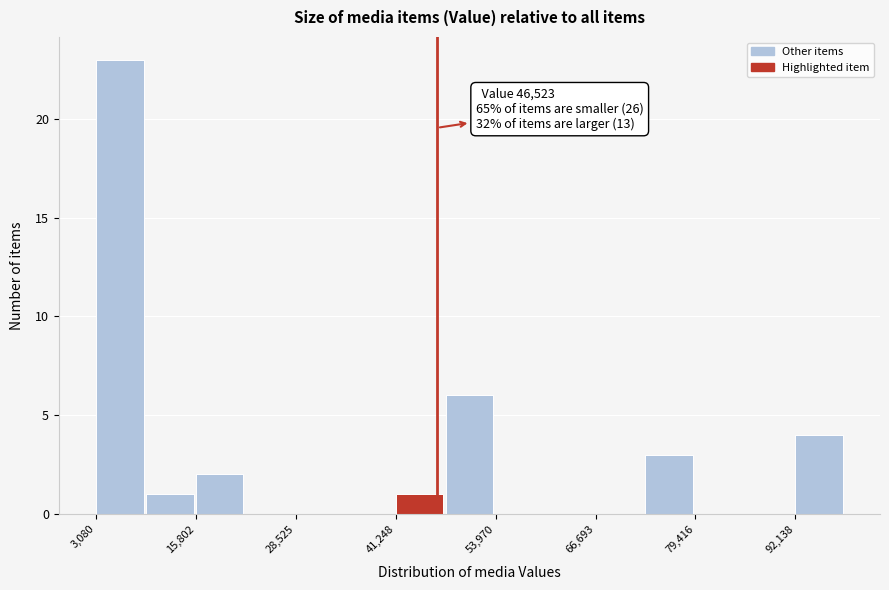

Around what value on the x-axis is the tallest bar? Give the approximate position of its centre, as read against the axis.

6000